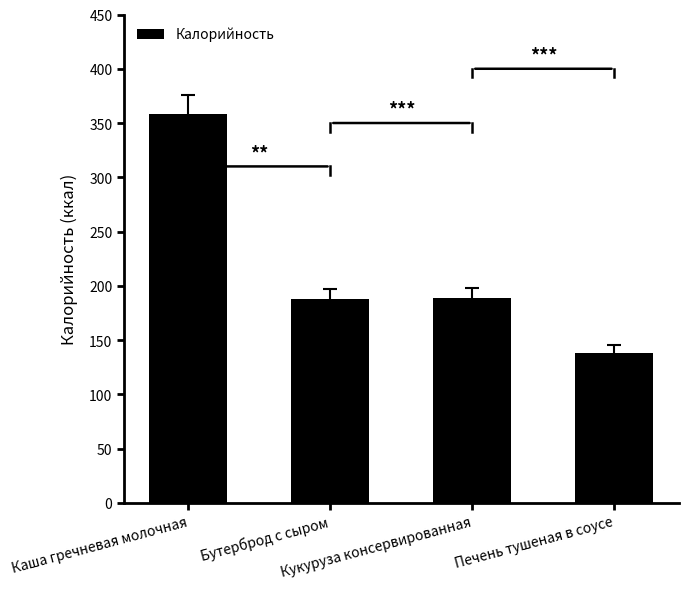

How many values are below 189?

2